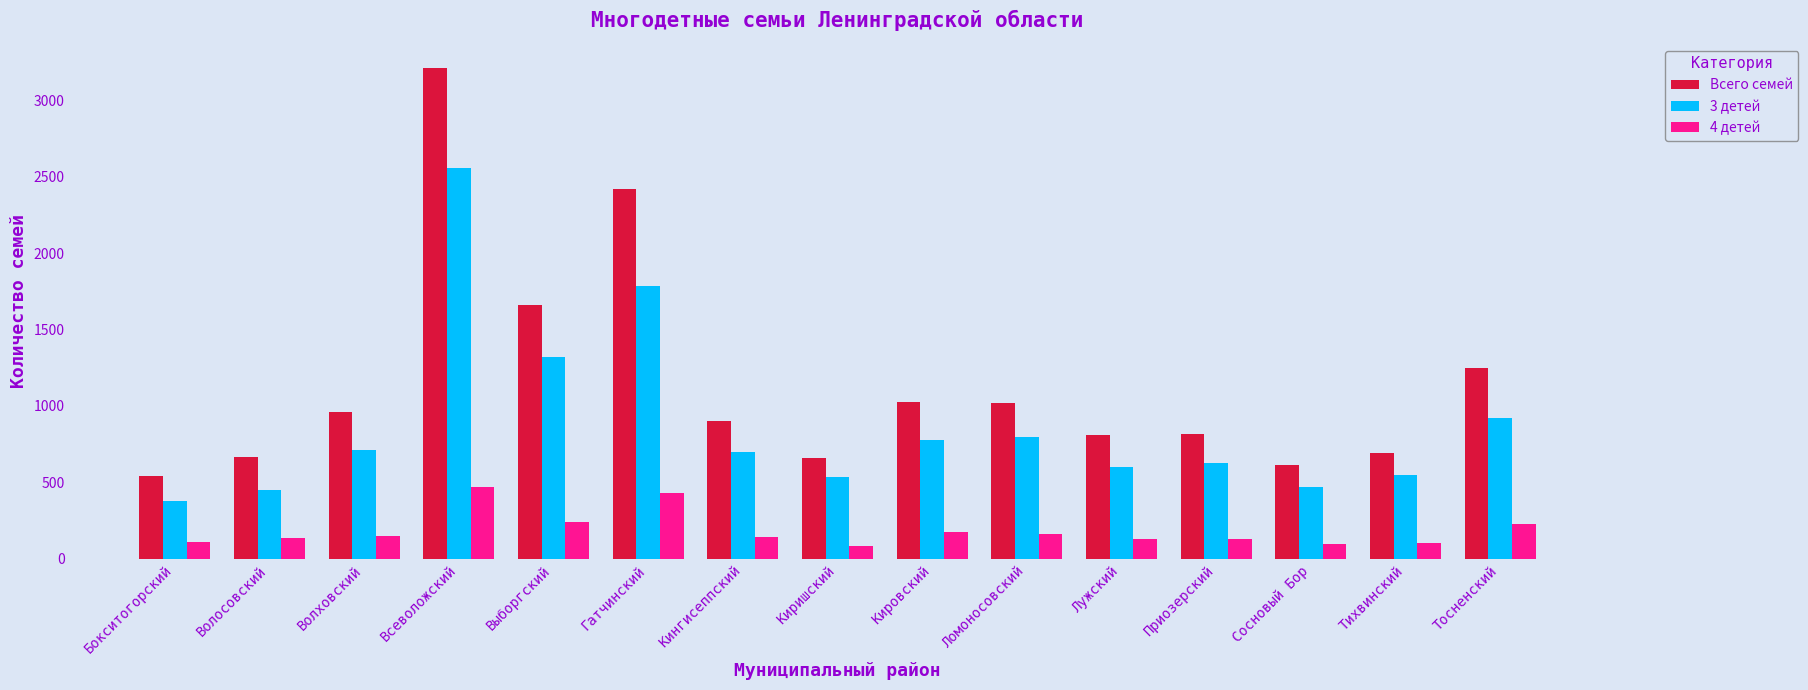

The value of Всего семей at Тосненский is 2210. True or false?

False